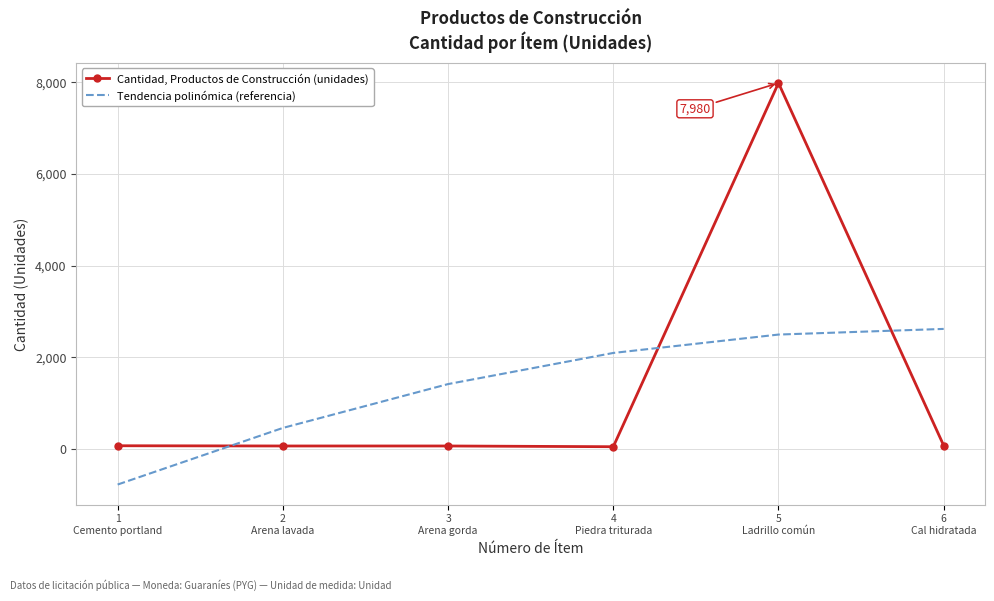

How many series are shown in this chart?

2